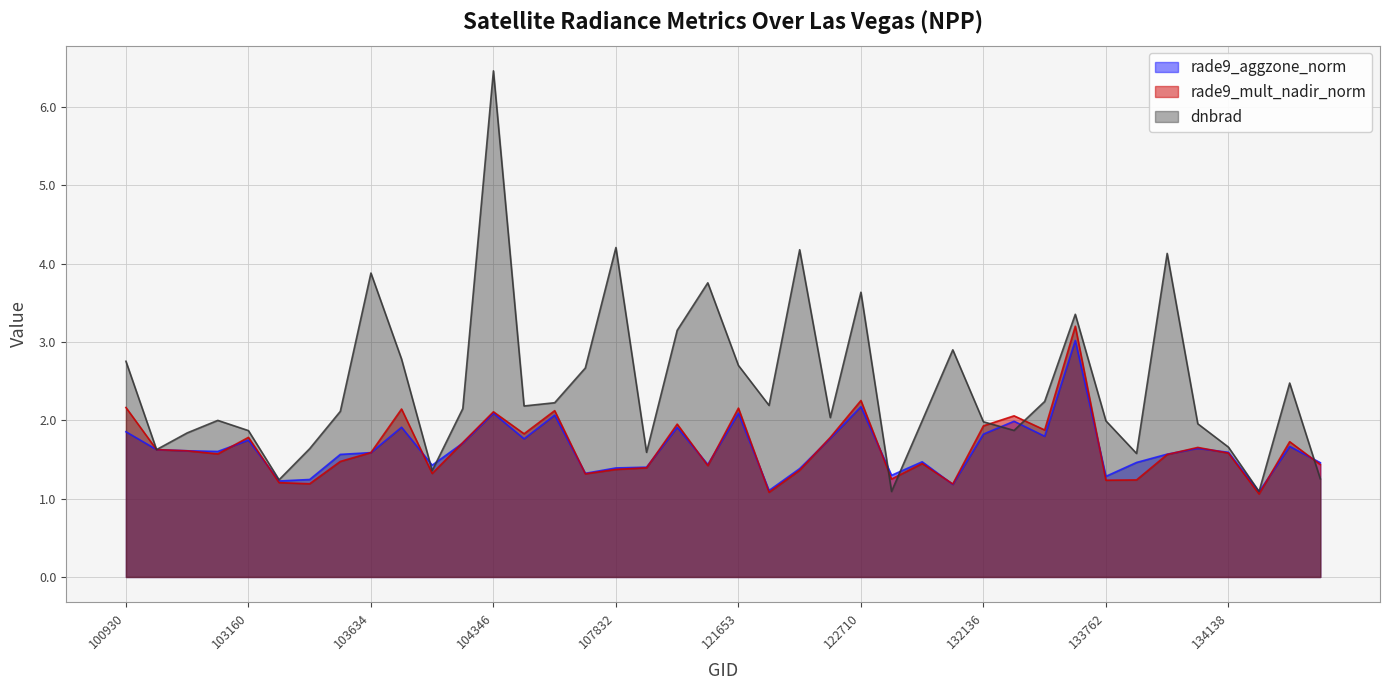

Which series changed the most between 121989 and 123775?

dnbrad